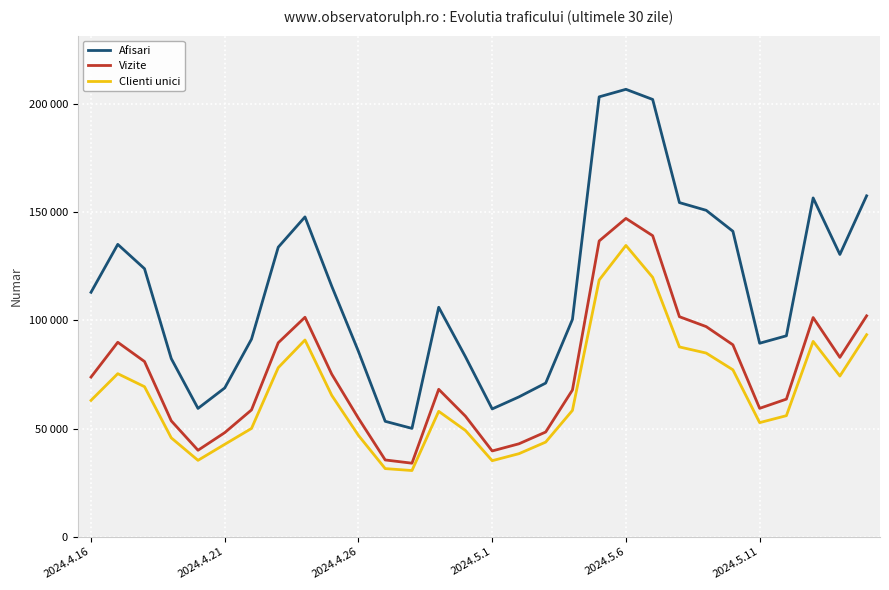

What are all the series names shown in the legend?

Afisari, Vizite, Clienti unici